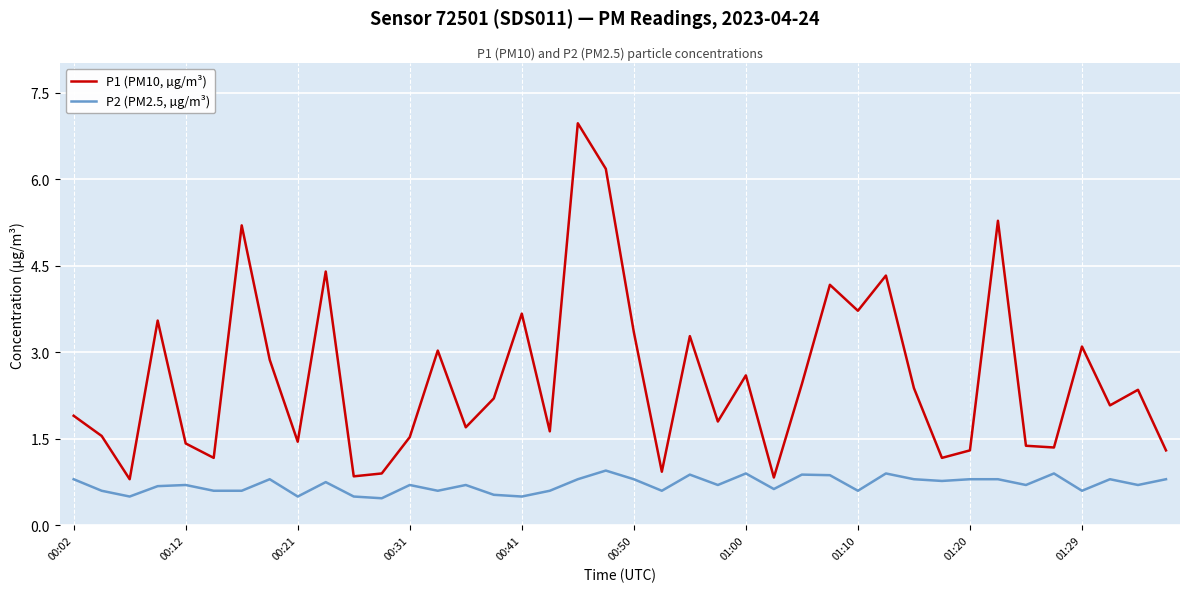

What is the difference between the maximum and minimum values in the P2 (PM2.5, µg/m³) series?

0.5